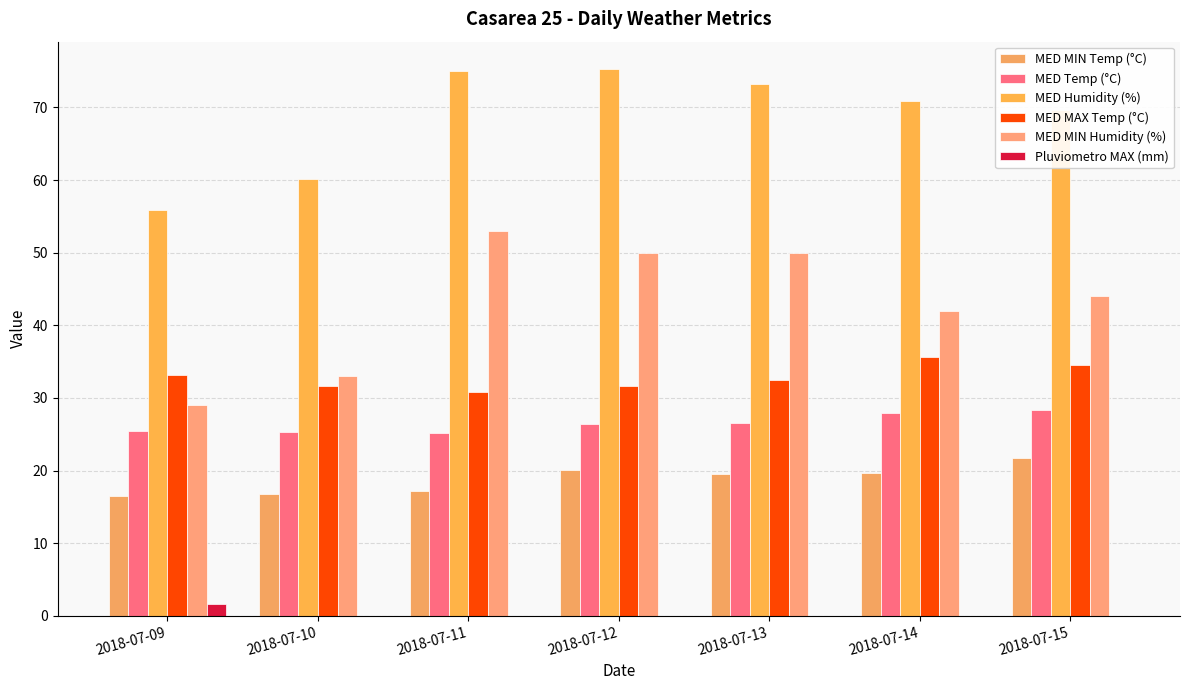

Which series has the widest spread of values?

MED MIN Humidity (%)